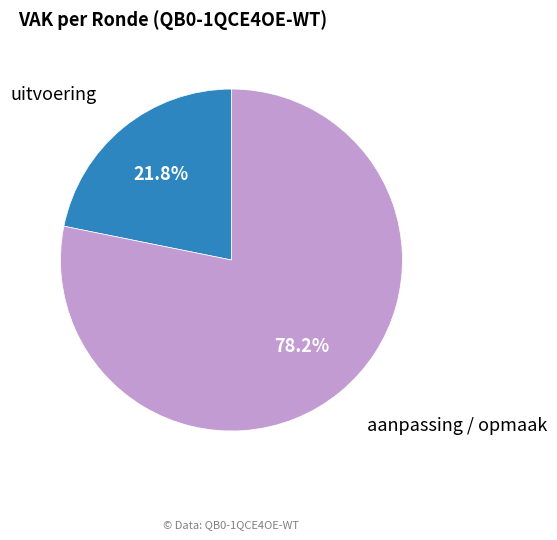

Which has a higher value, aanpassing / opmaak or uitvoering?

aanpassing / opmaak